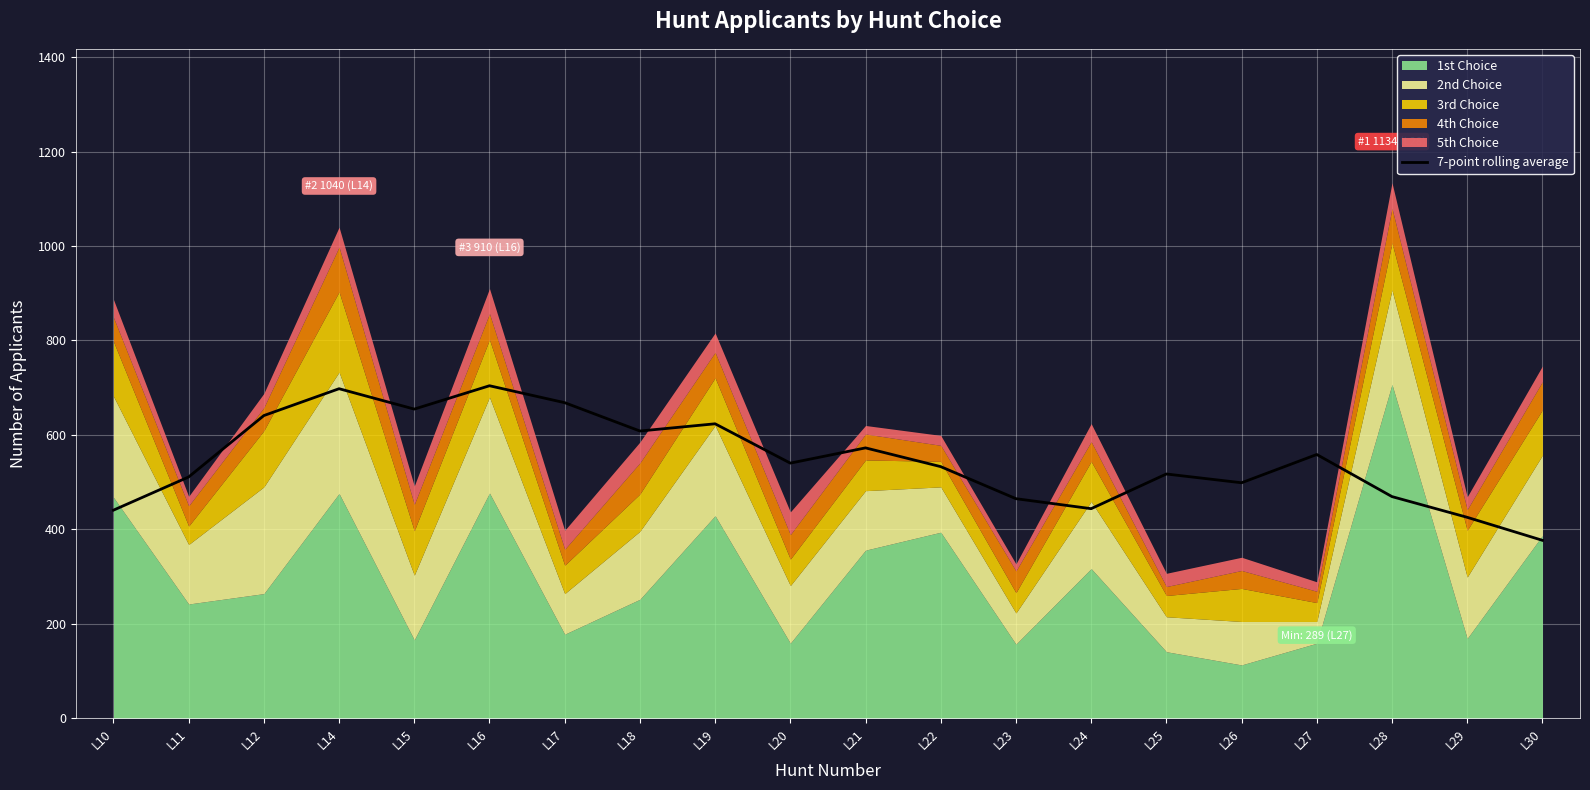

What is the value of the 6th point from the left?

704.1